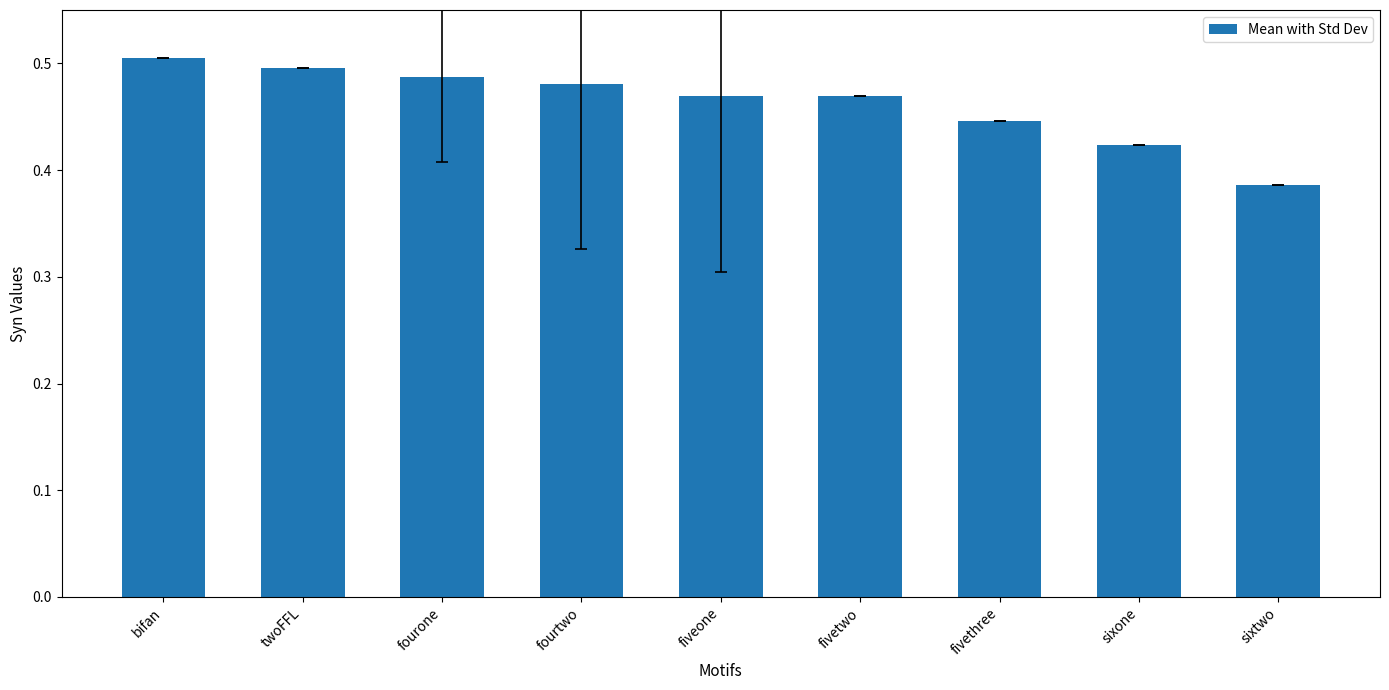

What is the label of the 8th bar from the right?

twoFFL